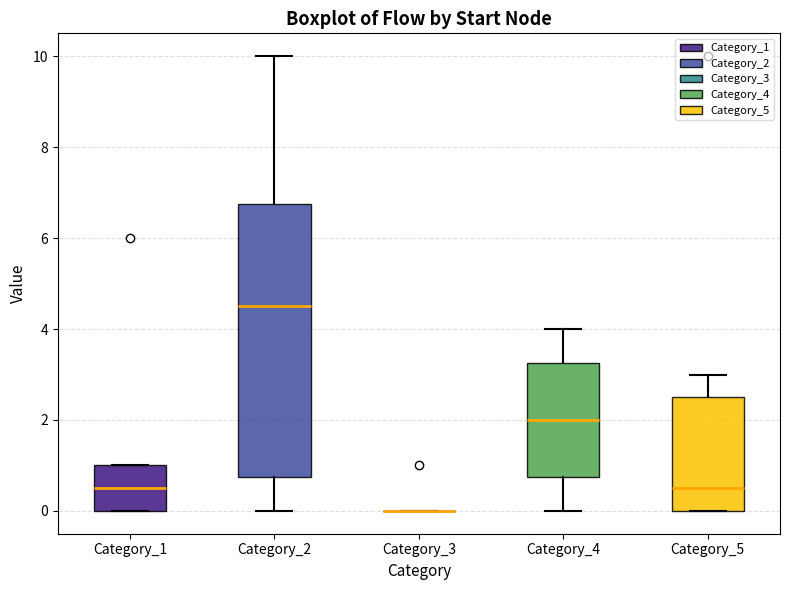

Reading left to right, read every box against the y-axis: the position of its median line, the range the box covers, and the ends of its whiskers. The values are not printed on the chart, so give them approximately, as read against the axis.

Category_1: median 0.6, box 0.0 to 1.0, whiskers 0.0 to 1.0
Category_2: median 4.6, box 0.8 to 6.8, whiskers 0.0 to 10.0
Category_3: box collapsed to a line at 0.0, whiskers 0.0 to 0.0
Category_4: median 2.0, box 0.8 to 3.2, whiskers 0.0 to 4.0
Category_5: median 0.6, box 0.0 to 2.6, whiskers 0.0 to 3.0